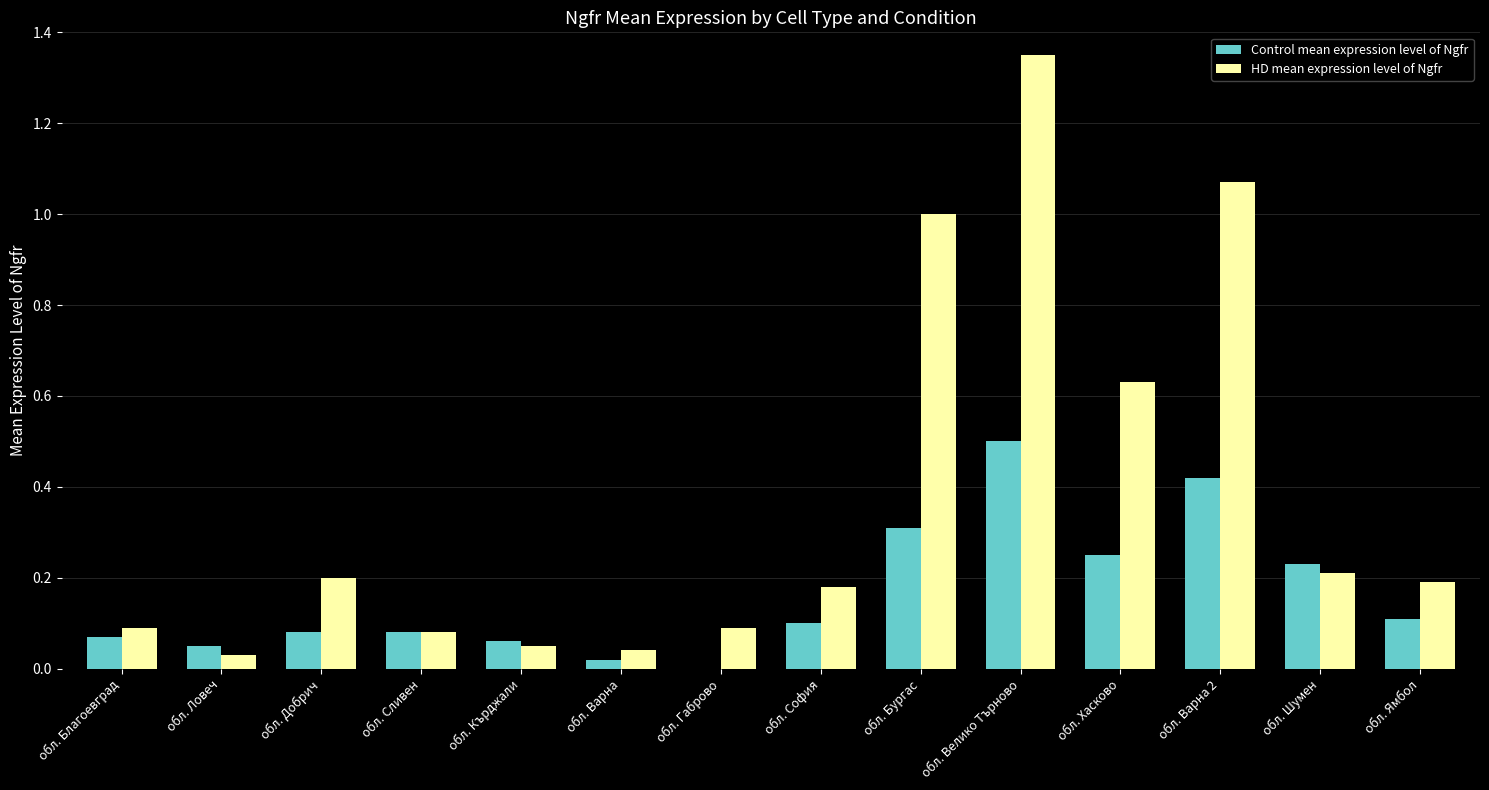

Which series changed the most between обл. Сливен and обл. Ямбол?

HD mean expression level of Ngfr